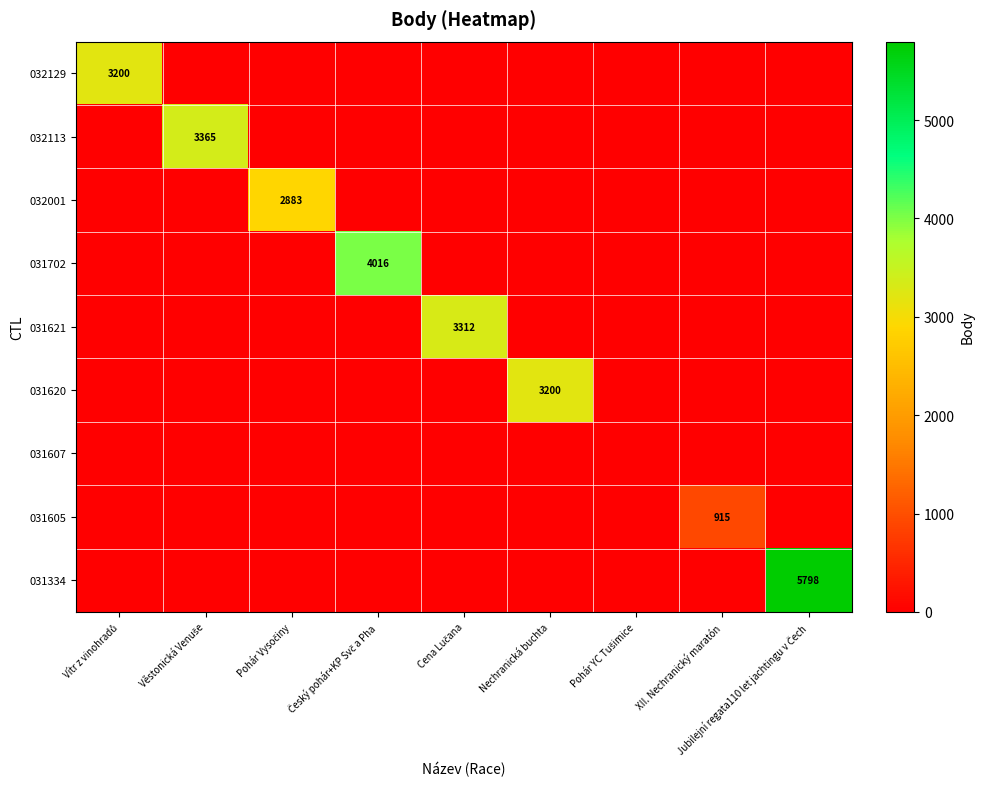

How many values in 032001 are above zero?

1